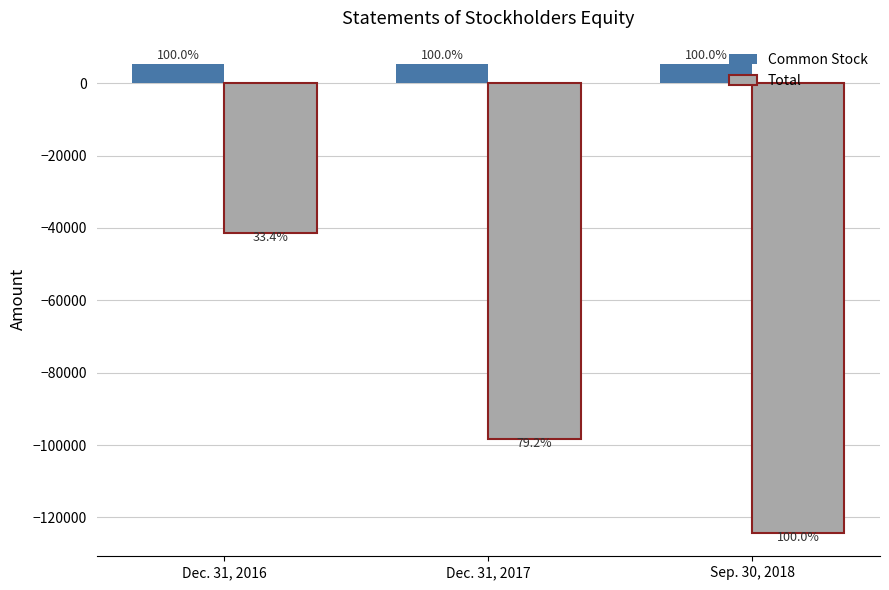

What is the minimum value for Total?

-124244